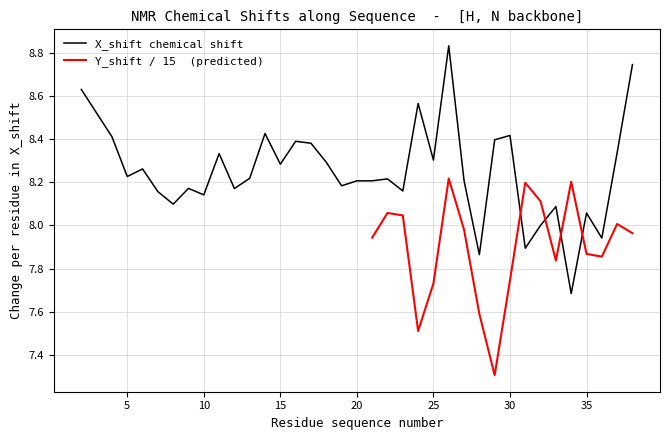

True or false: the data shows 12.2 at 9.

False